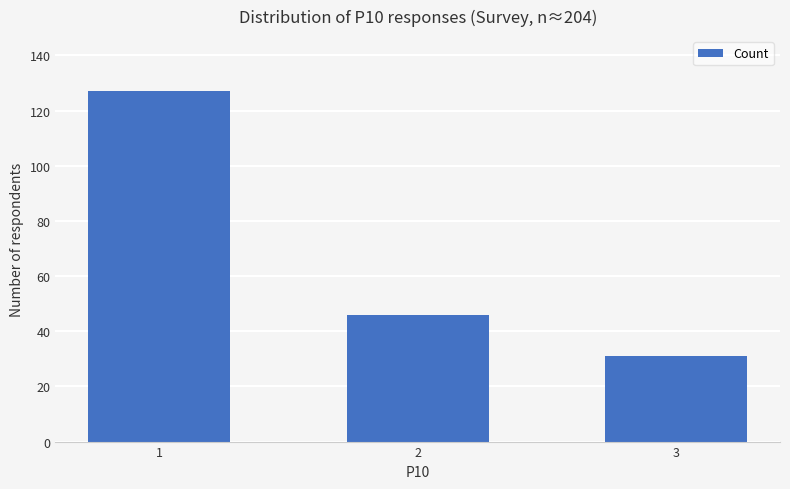

Which label corresponds to the largest value in the chart?

1